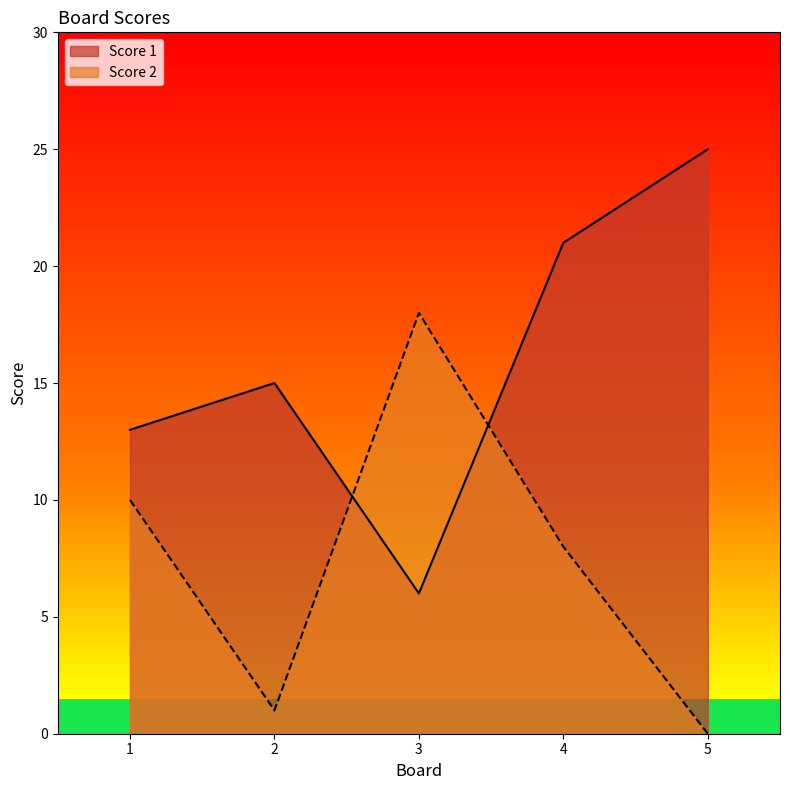

At which category does Score 1 reach its first local valley?

3